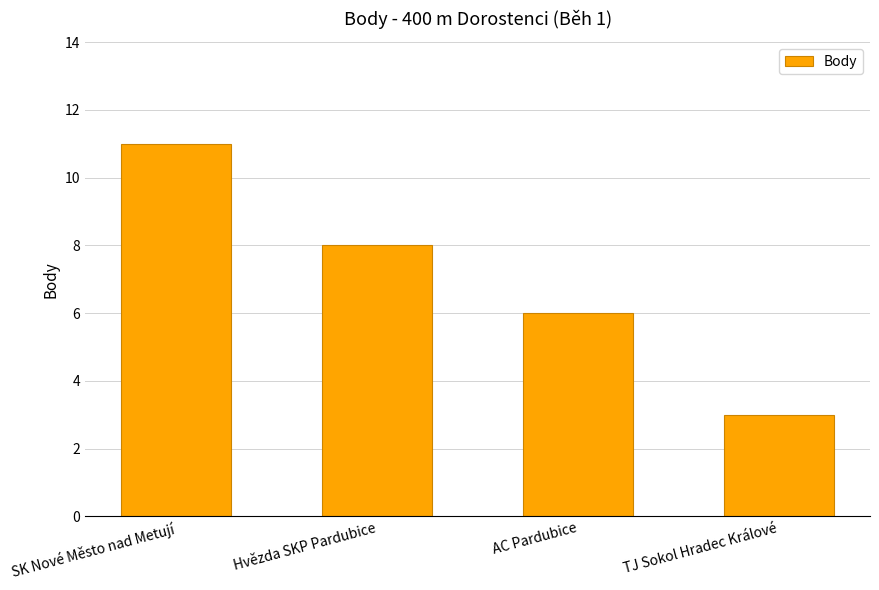

True or false: the data shows 8 at Hvězda SKP Pardubice.

True